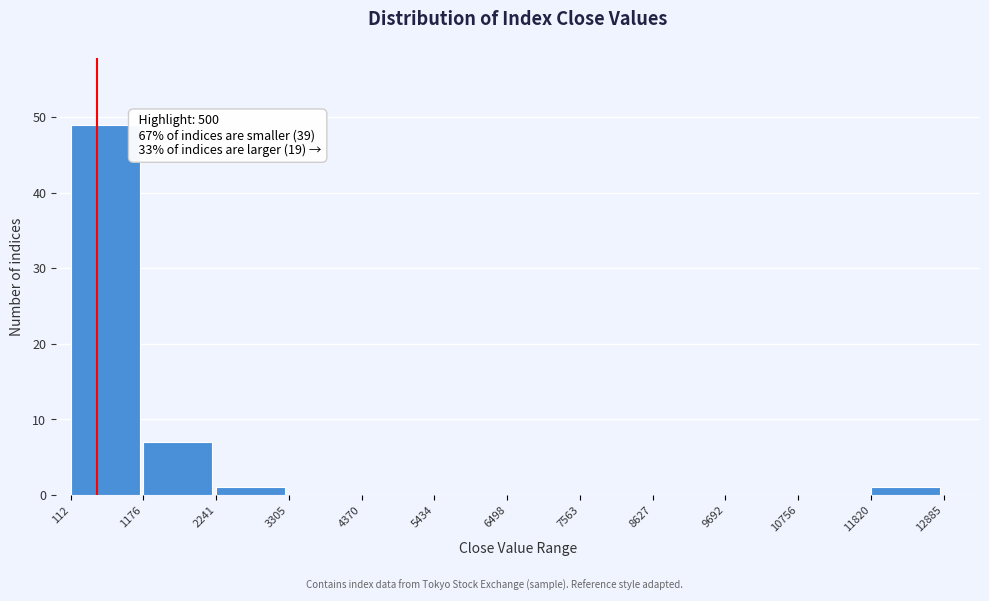

Which range on the x-axis has the tallest bar?

112 to 1176